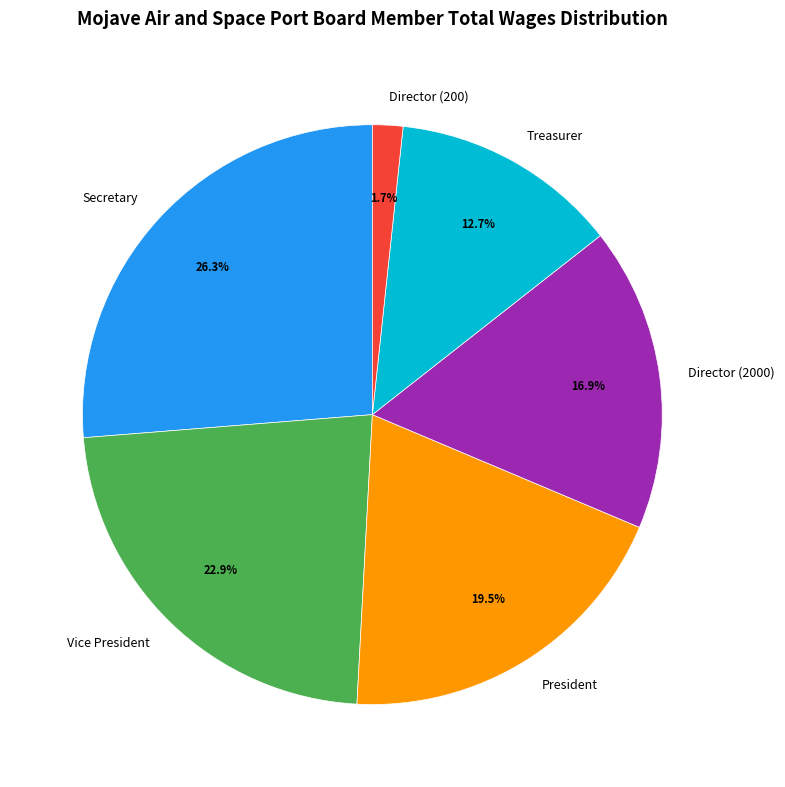

How many slices are in this pie chart?

6